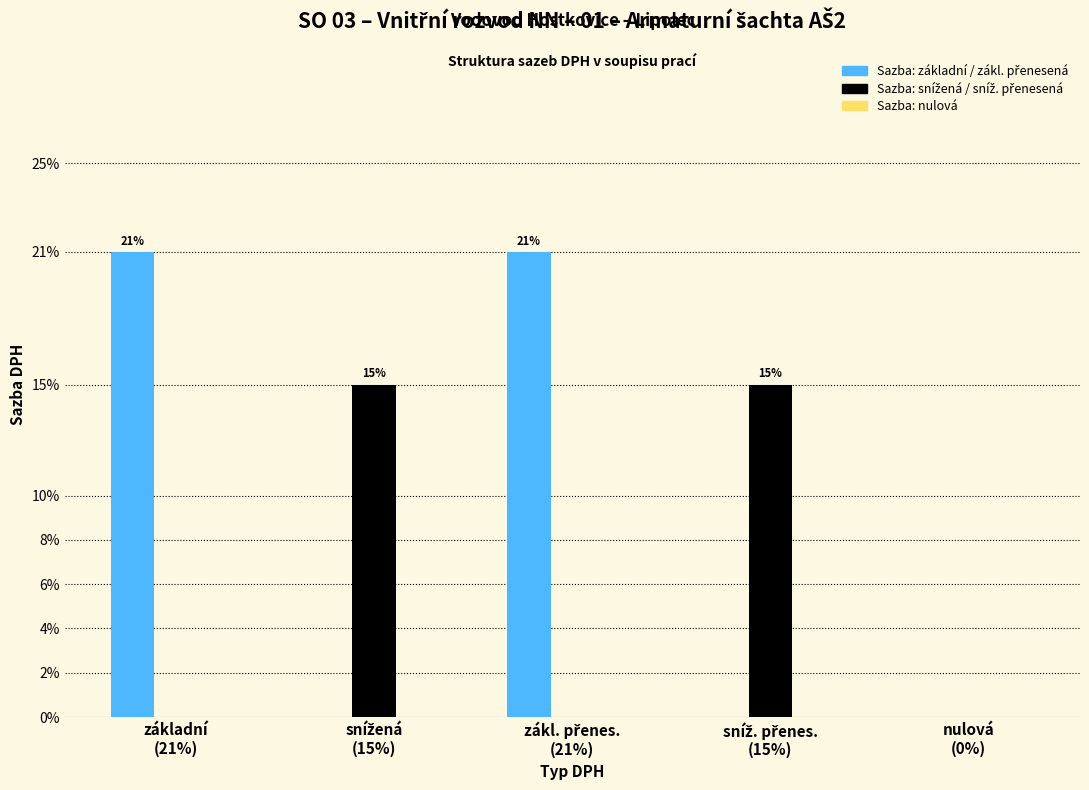

What is the label of the 2nd bar from the right?

sníž. přenes.
(15%)